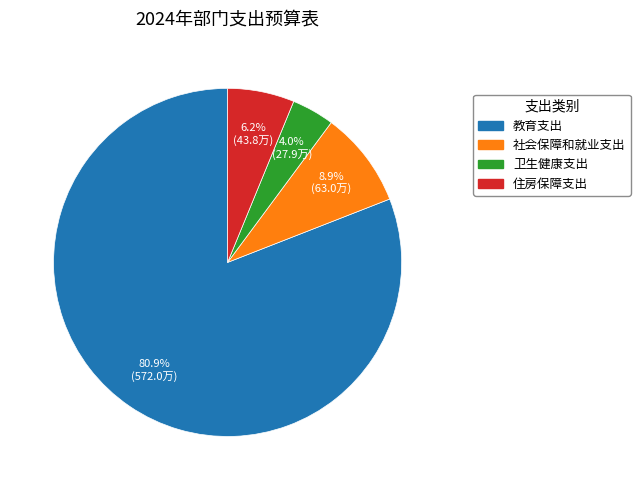

Rank the categories by value from lowest to highest.

卫生健康支出, 住房保障支出, 社会保障和就业支出, 教育支出